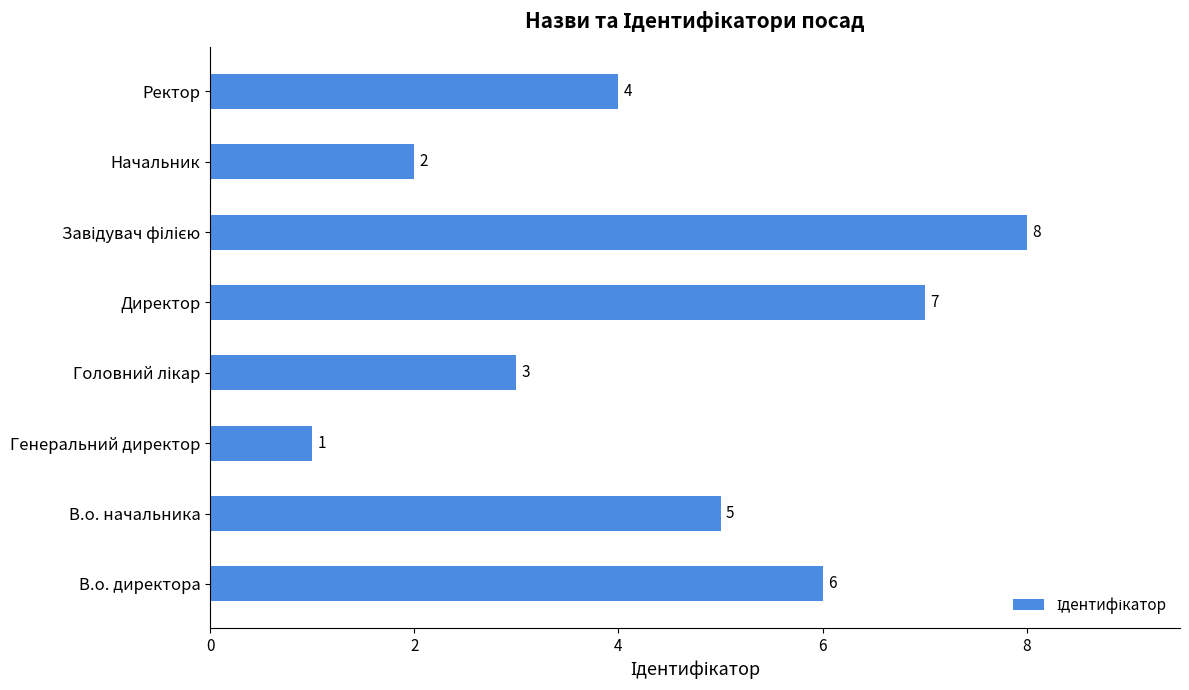

Are the bars grouped side by side (vs. stacked)?

No